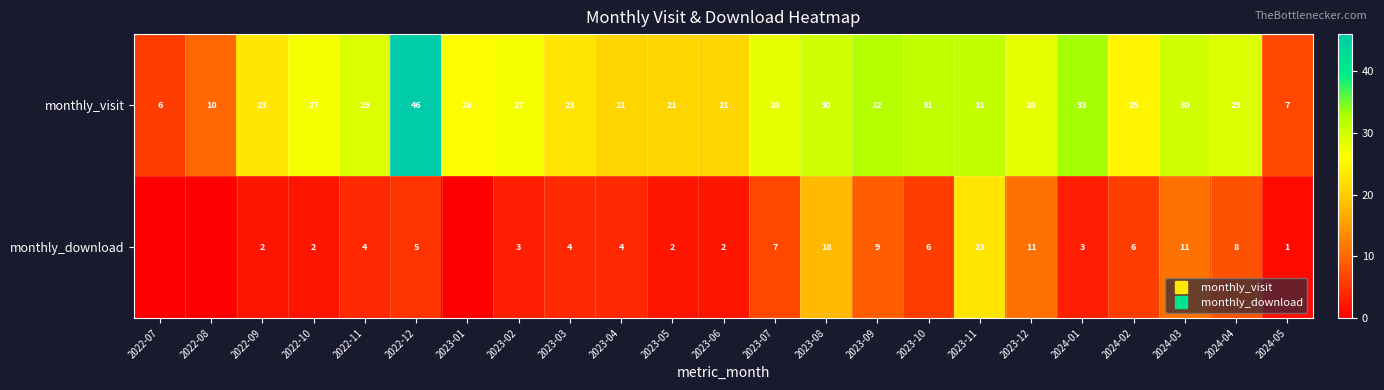

Which series has the largest total across all categories?

monthly_visit